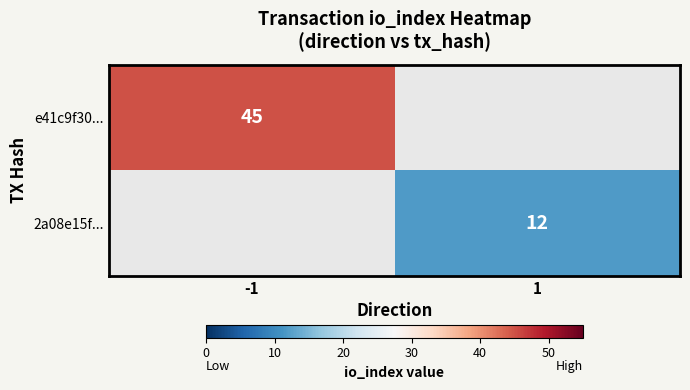

The 2a08e15f... series shows 21.3 at 1. True or false?

False